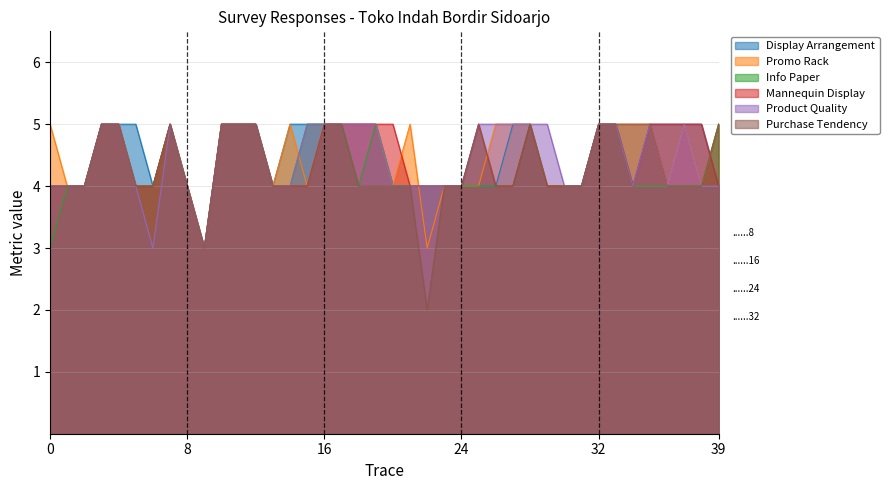

Which series has the largest range (max minus min)?

Purchase Tendency